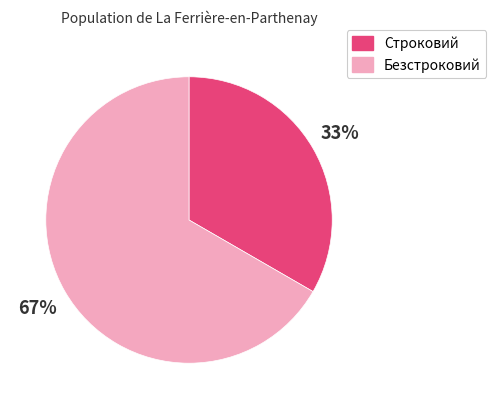

Which slice is the largest?

Безстроковий